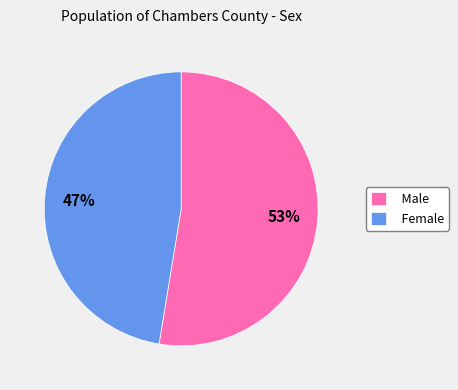

What is the largest slice in the pie chart?

Male